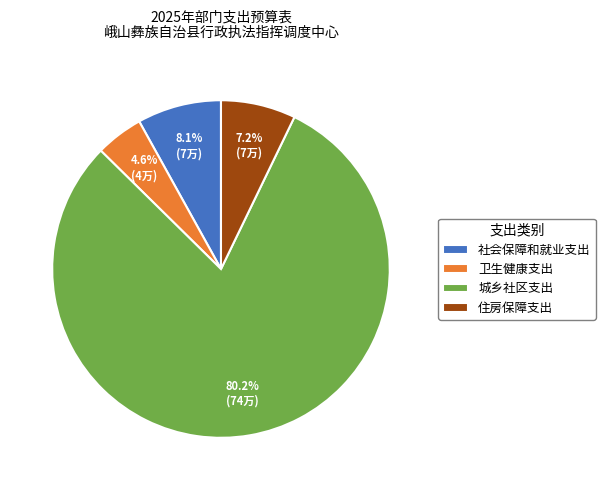

Is it true that 城乡社区支出 is 80% of the pie?

True